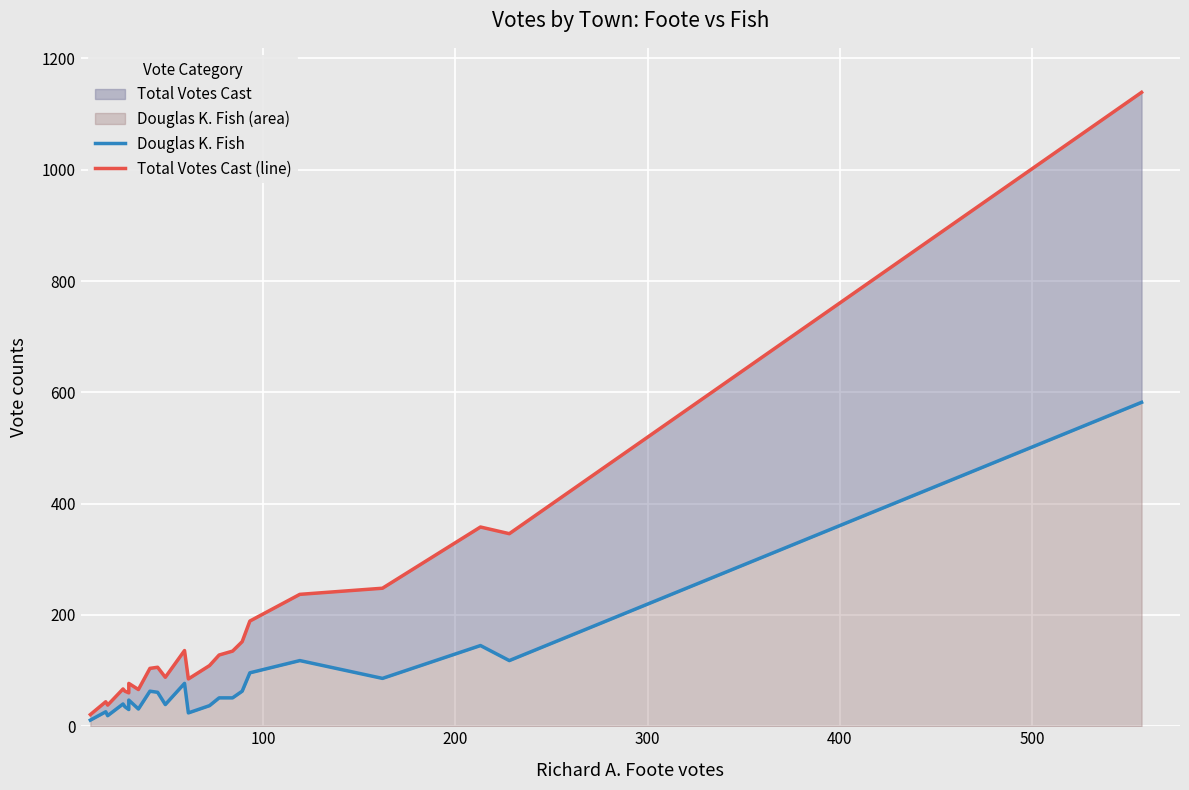

In Total Votes Cast (line), how many points are lower than both neighbors (excluding endpoints)?

6